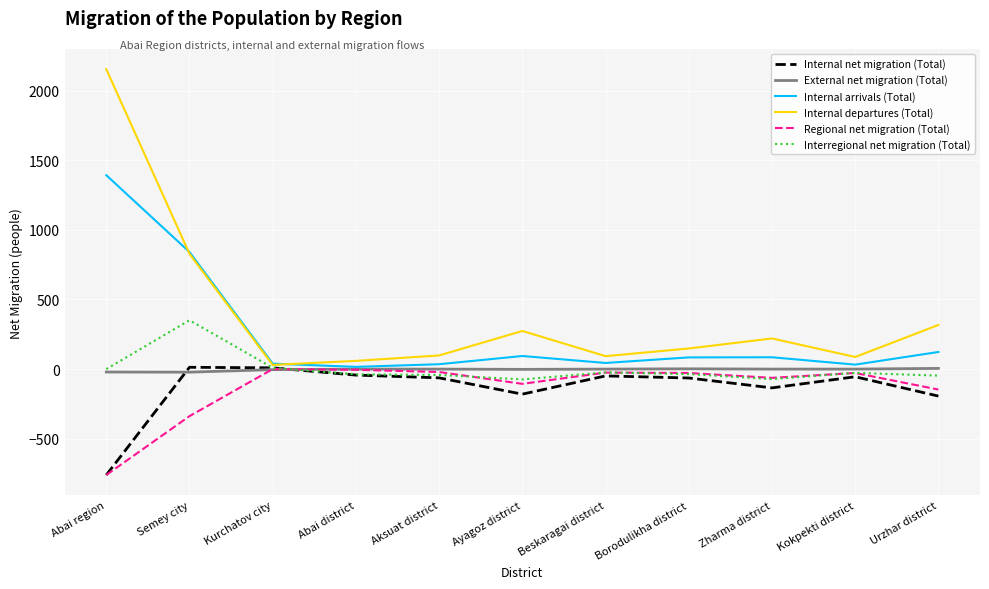

At which category is the sum across all series the highest?

Abai region